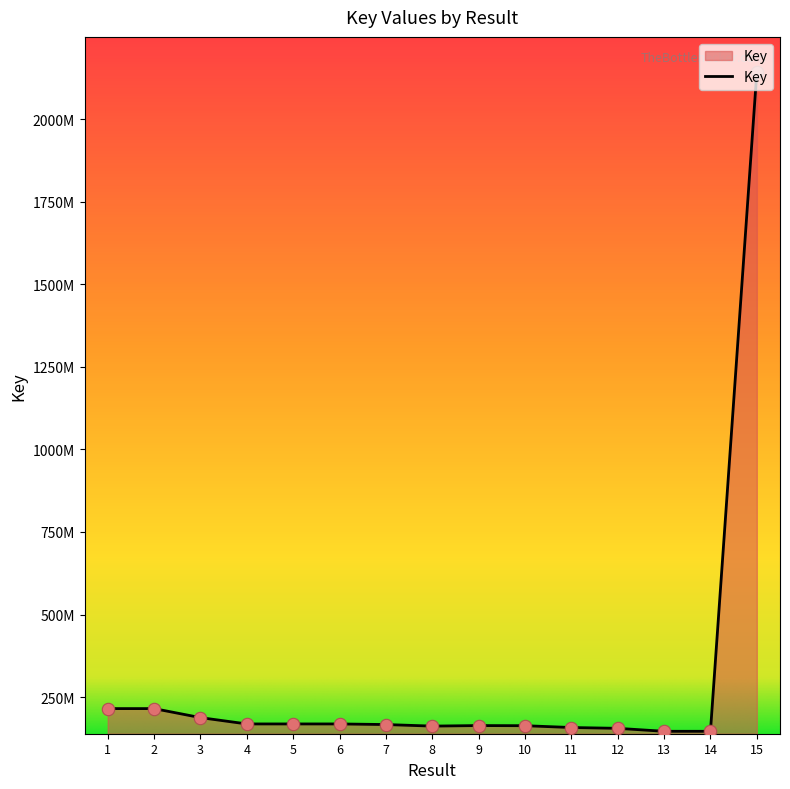

Which has a higher value, 3 or 7?

3